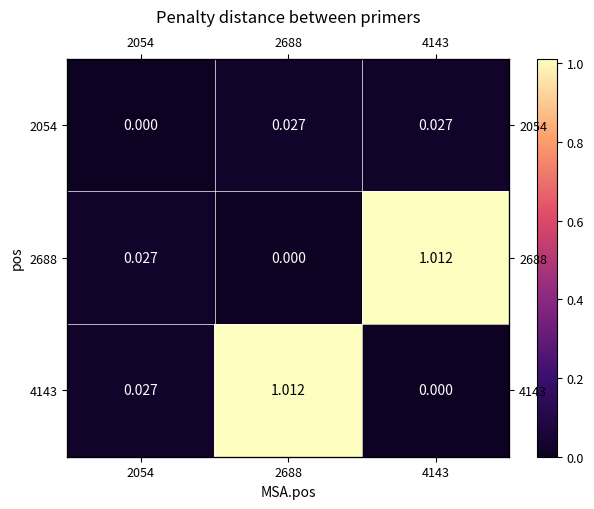

The value of 2054 at 2688 is 0.0. True or false?

False